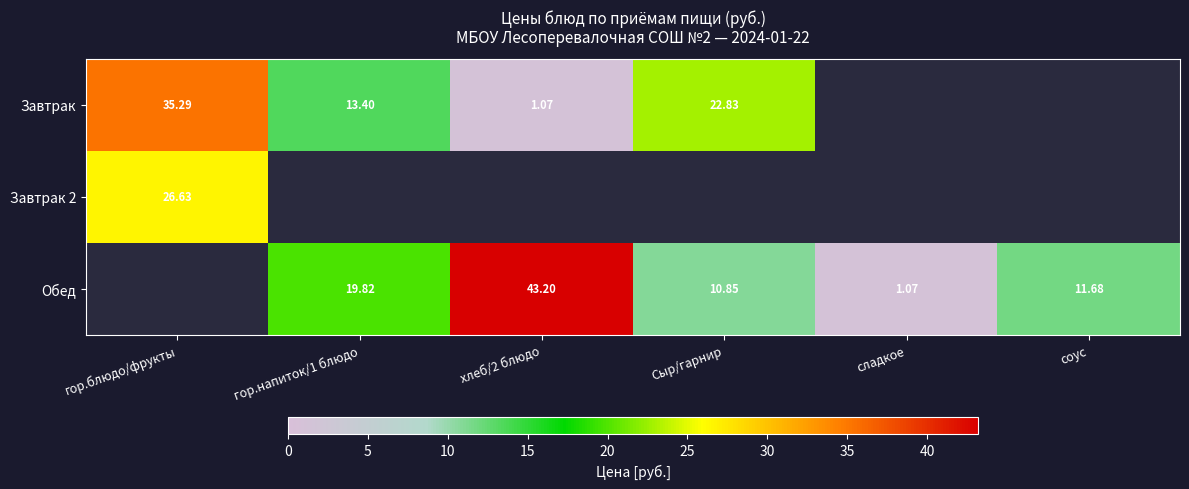

How many distinct data groups are displayed?

3